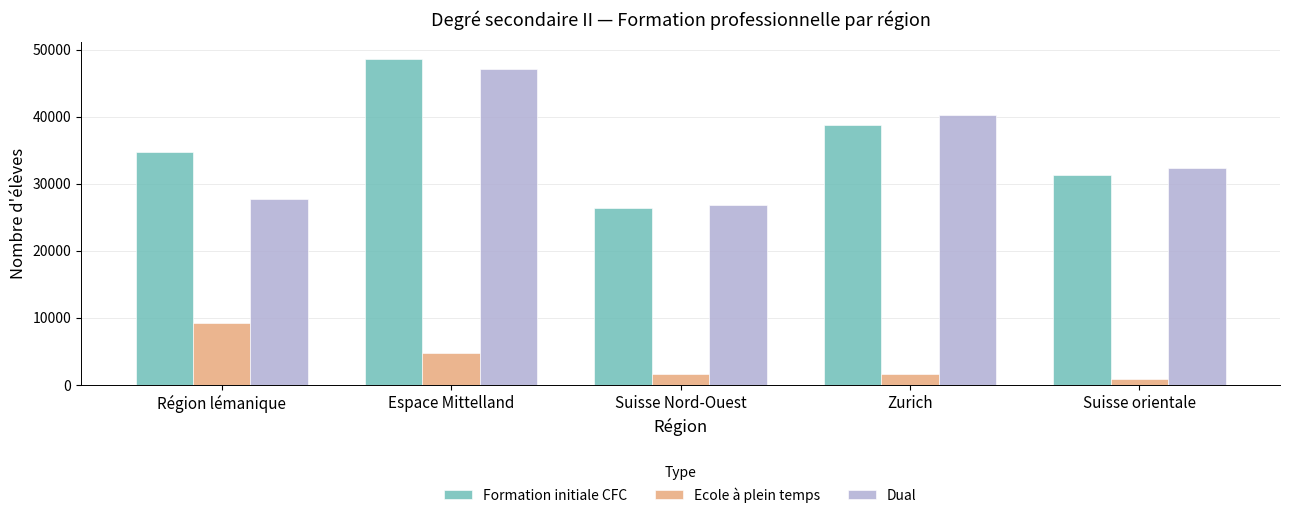

How many values in the Formation initiale CFC series are below 34740?

2